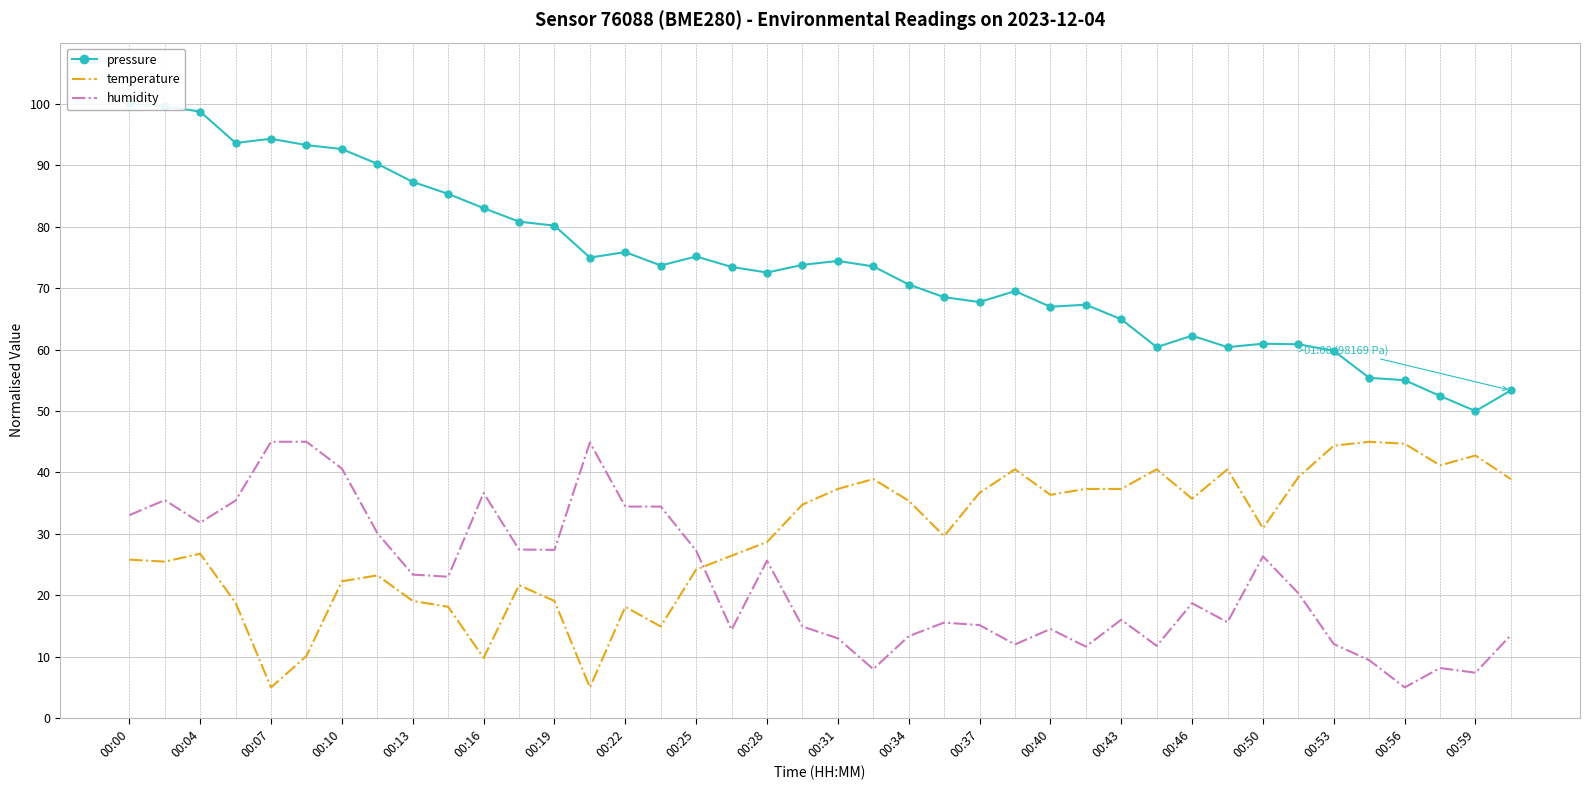

The value of temperature at 00:59 is 42.8. True or false?

True